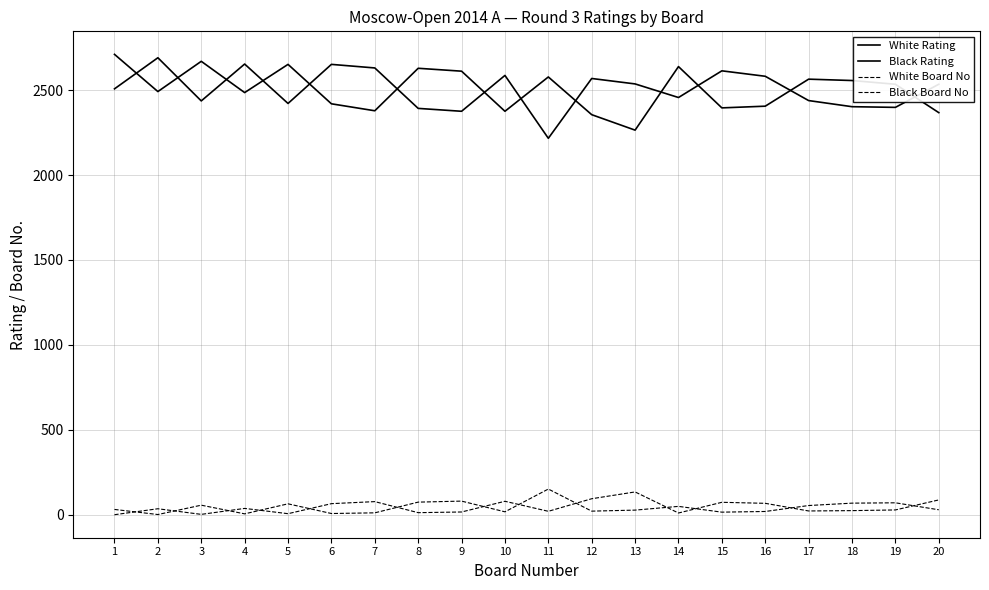

Where is the first local minimum for Black Board No?

3